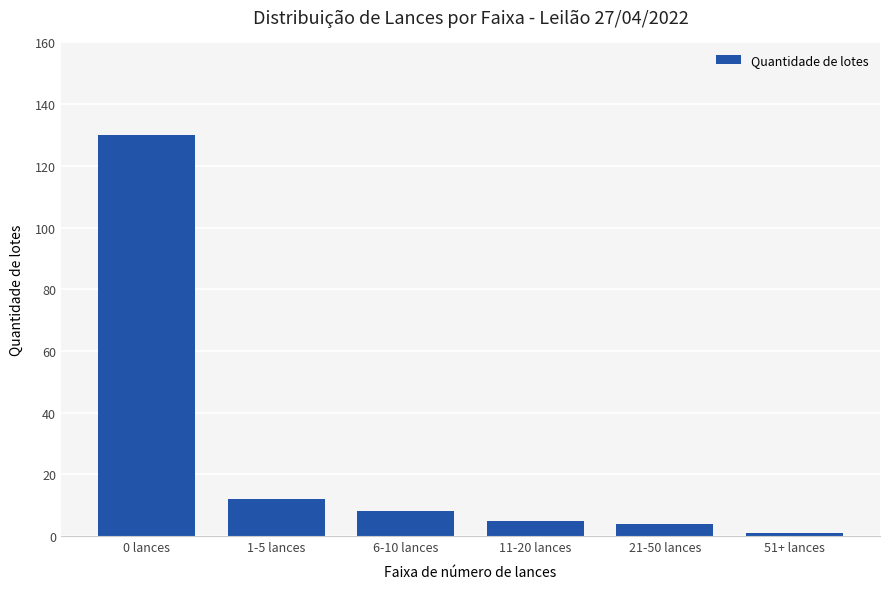

What is the label of the 1st bar from the left?

0 lances